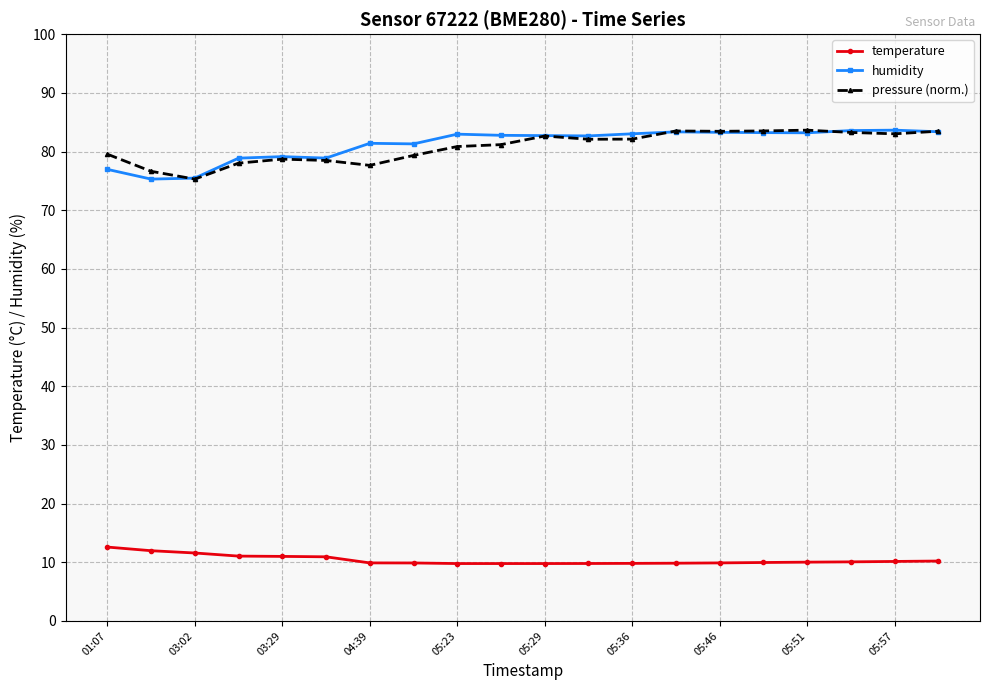

Count the number of categories in the chart.

20